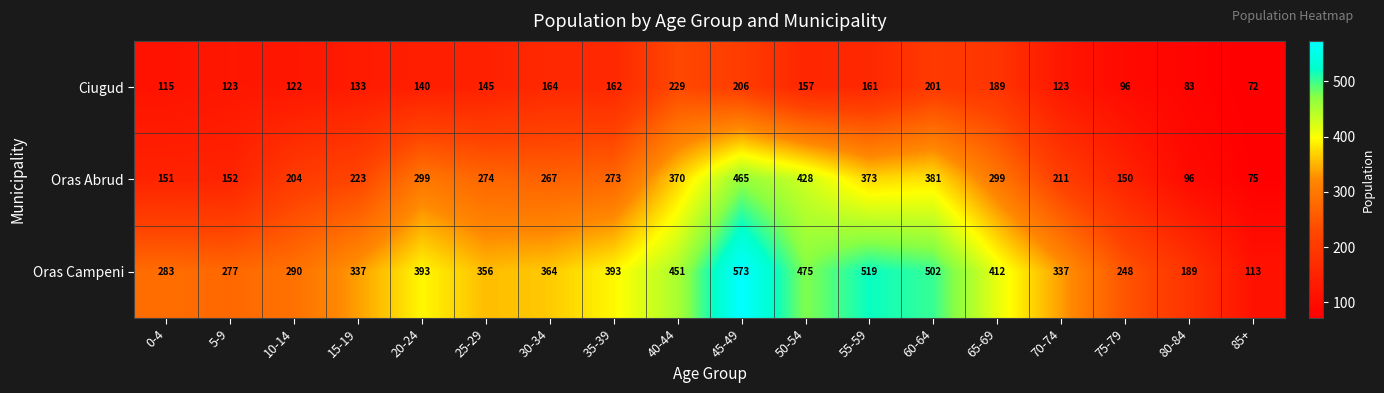

How many data points does each series have?

18